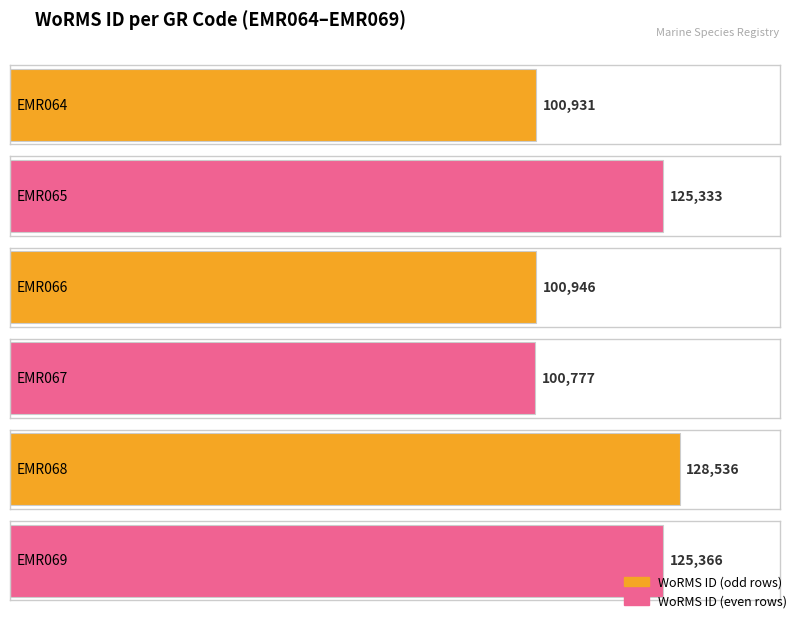

What is the change in value from EMR064 to EMR069?

+24435